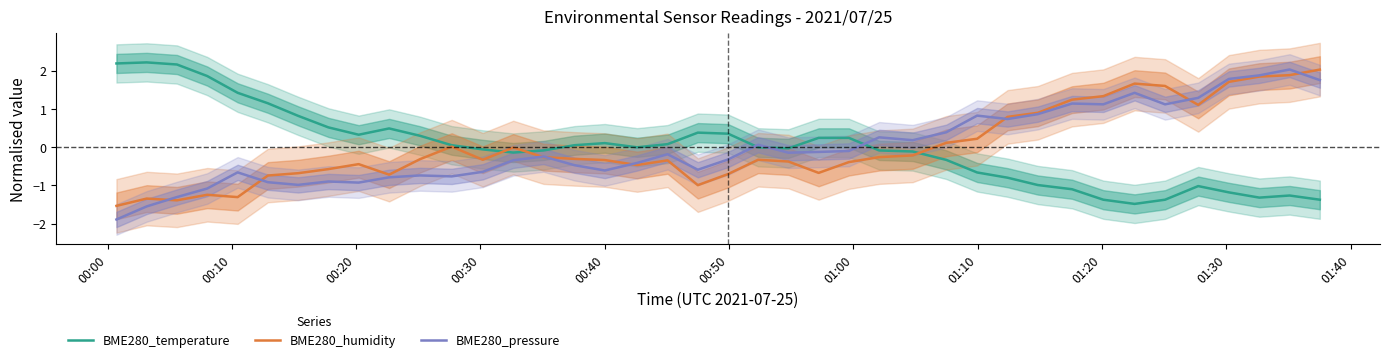

Which series has the largest total across all categories?

BME280_temperature